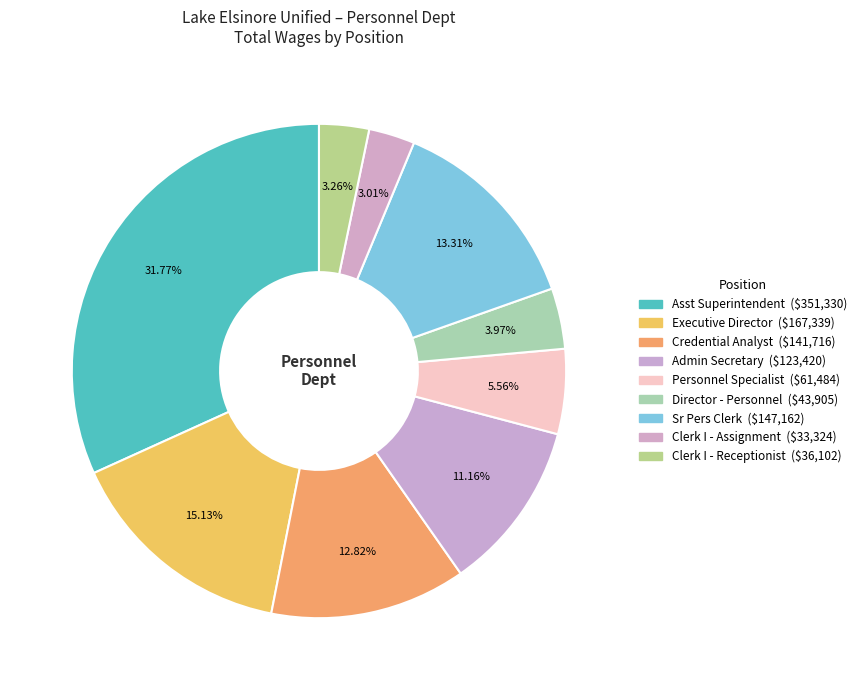

Count the number of slices in the pie.

9